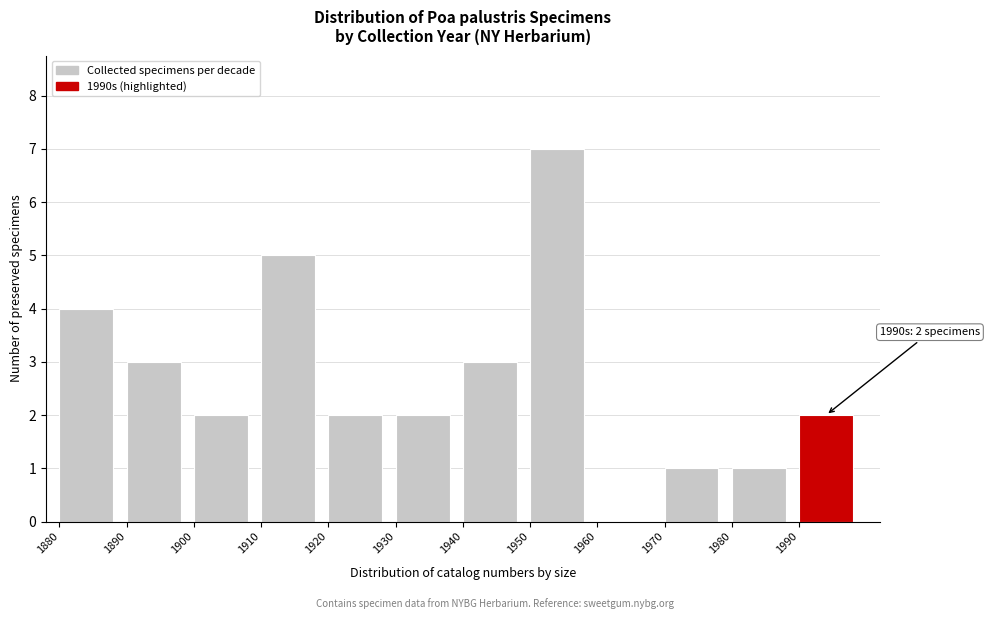

Over which range of the x-axis is the bar tallest?

1950 to 1960